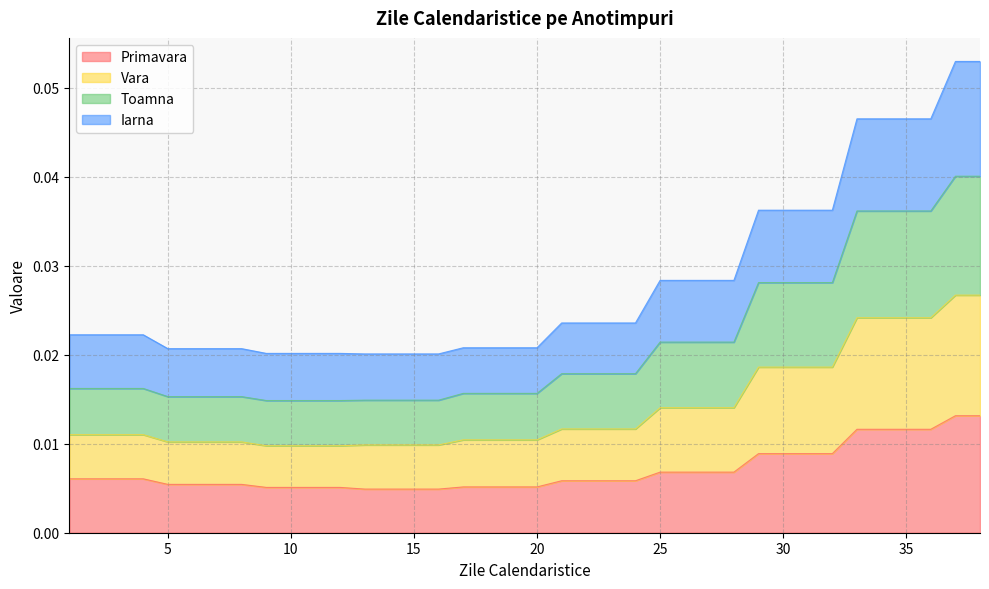

Where is Iarna nearest to the value 0?

9